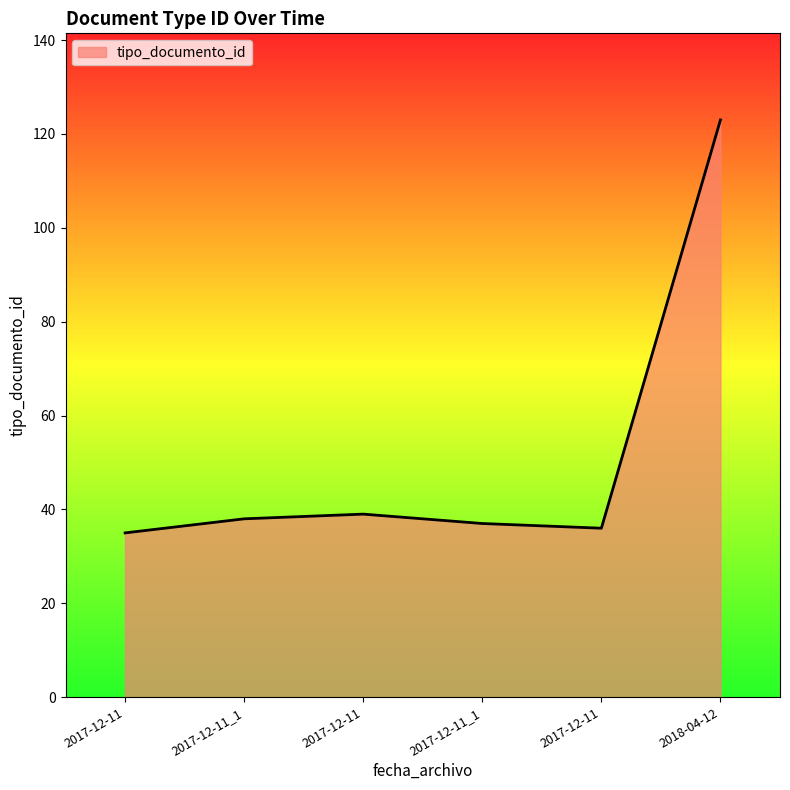

How many values are below 38?

3